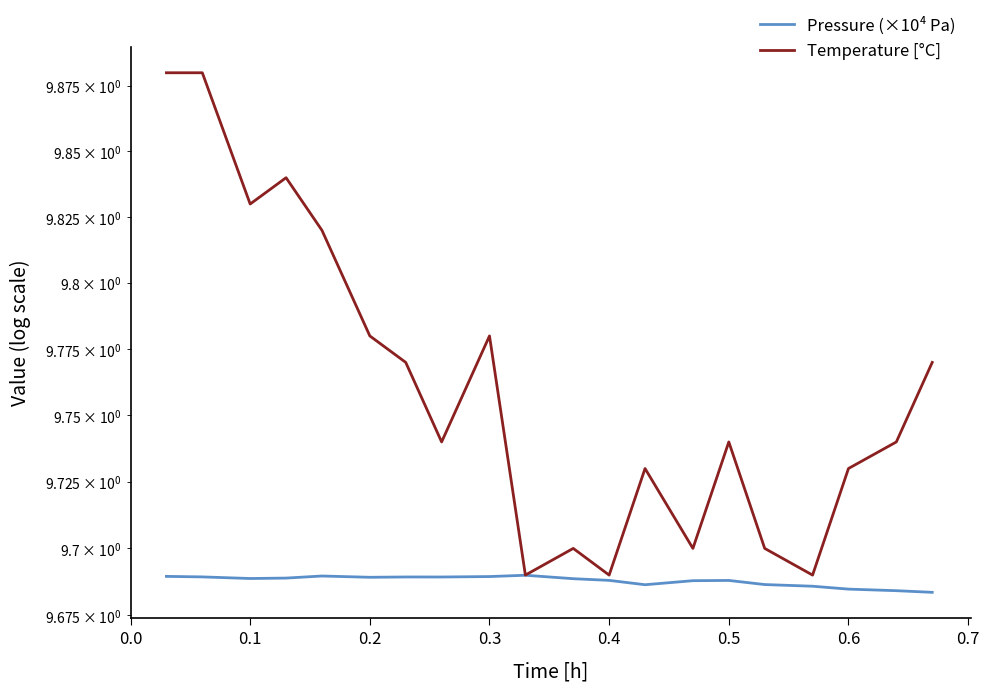

True or false: Pressure (×10⁴ Pa) has a value of 9.7 at 0.7.

True